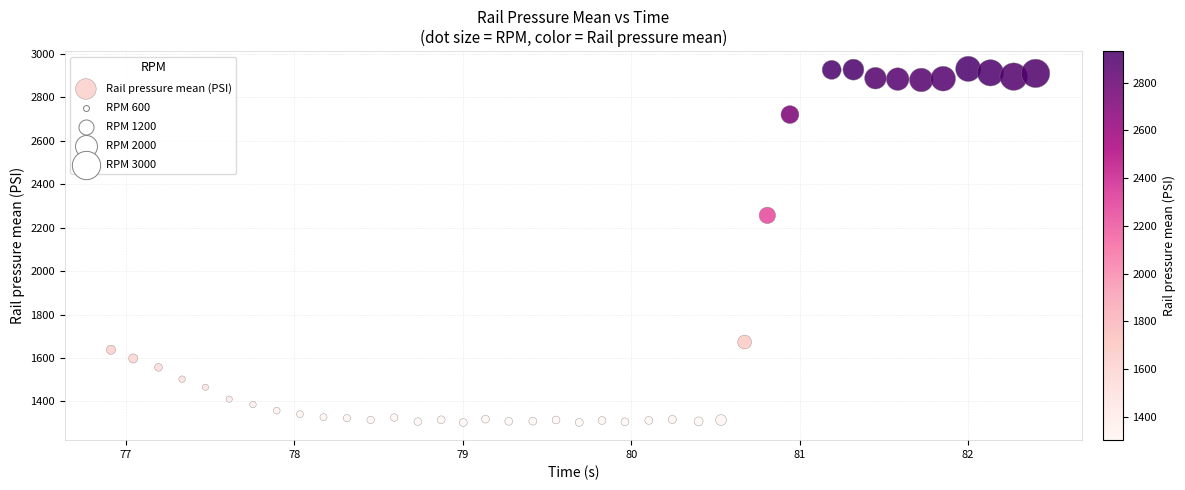

What is the range of X values (max minus min)?

5.5